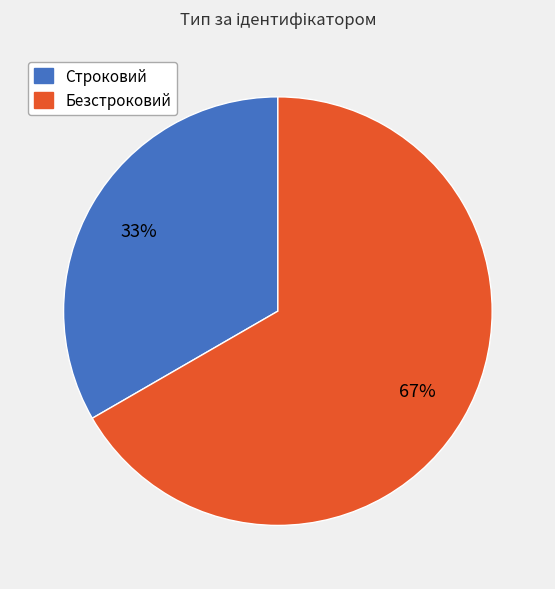

To the nearest percent, what is the combined percentage of Строковий and Безстроковий?

100%